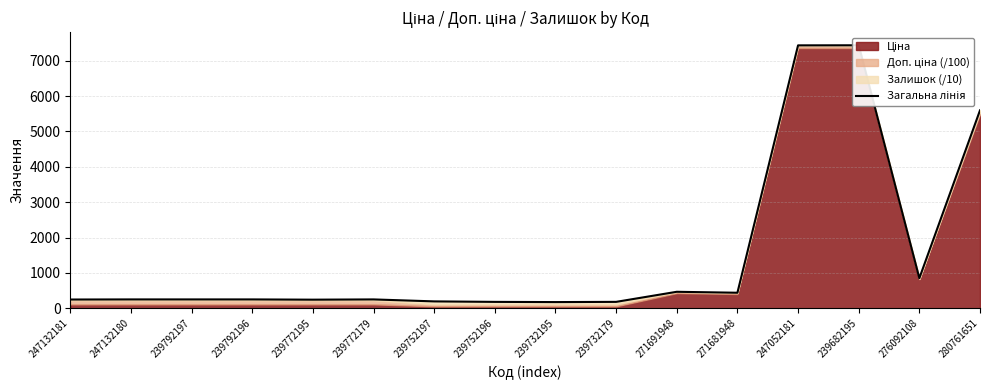

What is the sum of all values?

24448.0